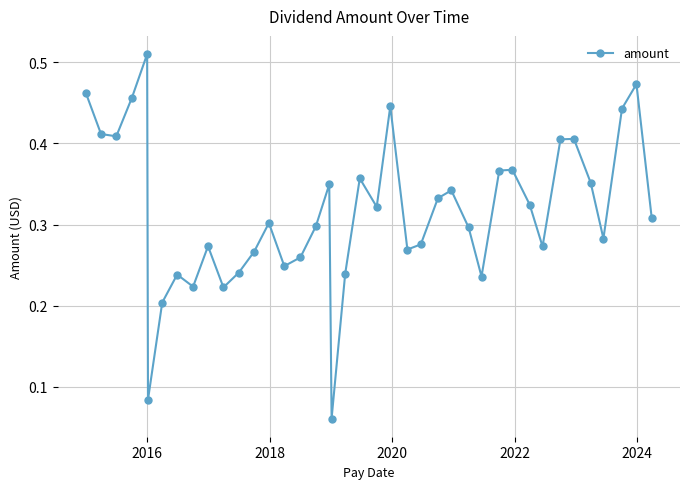

True or false: the data has more than 1 interior local peaks.

True